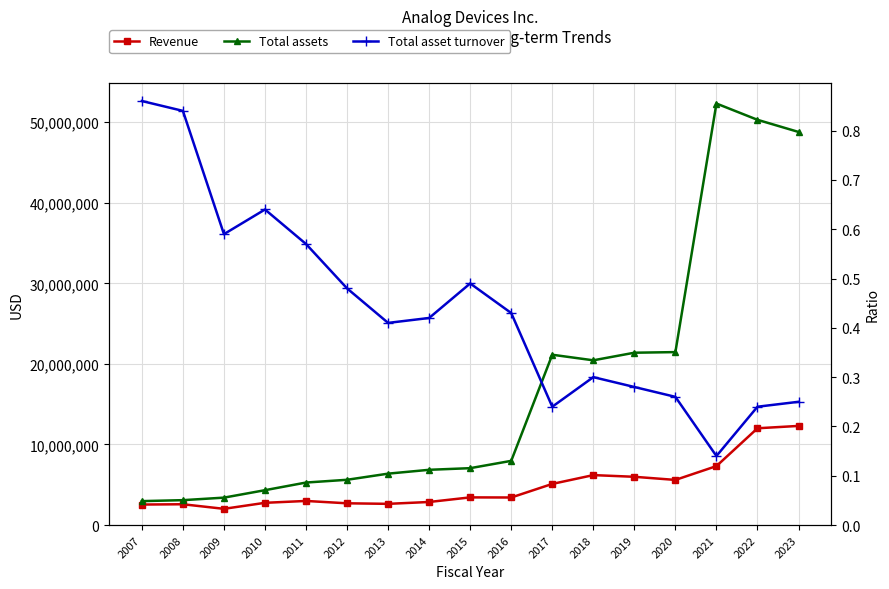

At which category does the chart reach its minimum across all series?

2021